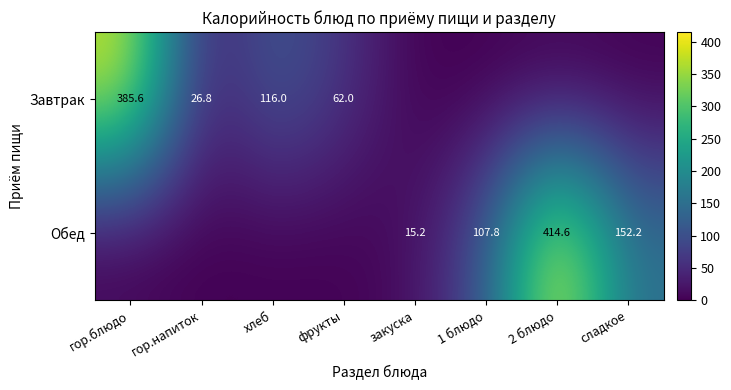

What is the total value across all series at хлеб?

116.0